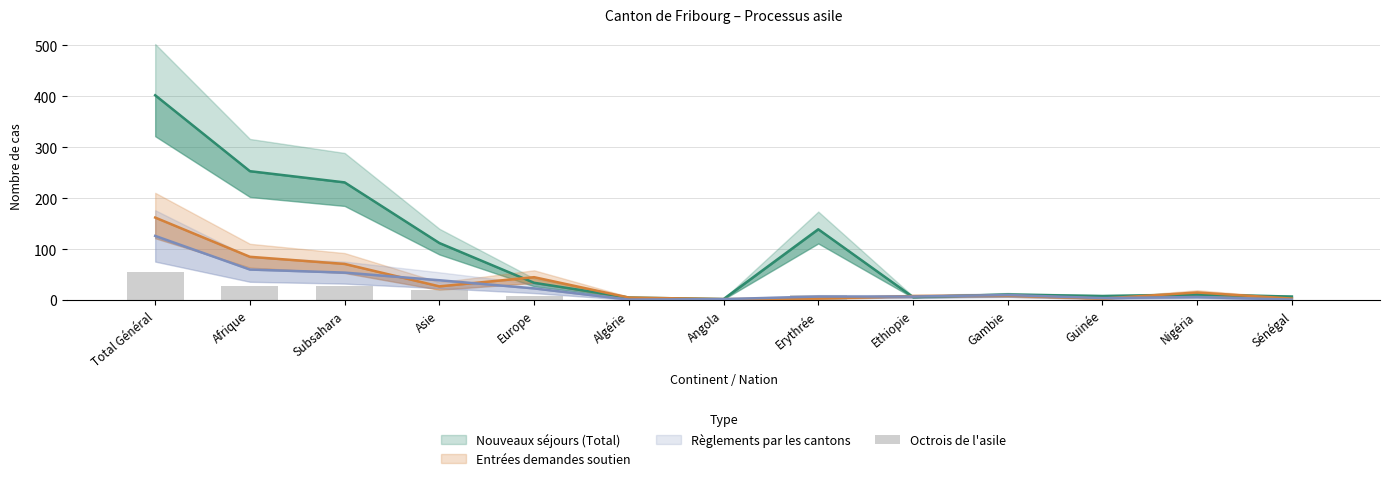

What is the label of the 12th bar from the left?

Nigéria